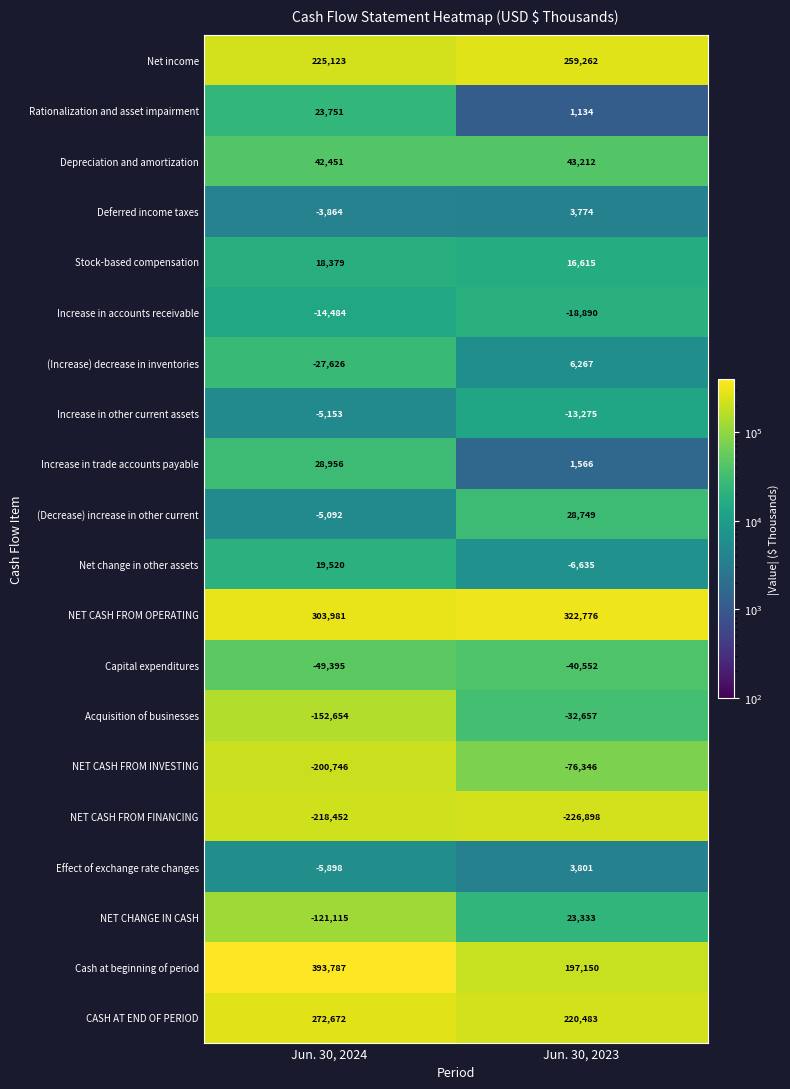

What is the difference between the highest and lowest values at Jun. 30, 2024?

612239